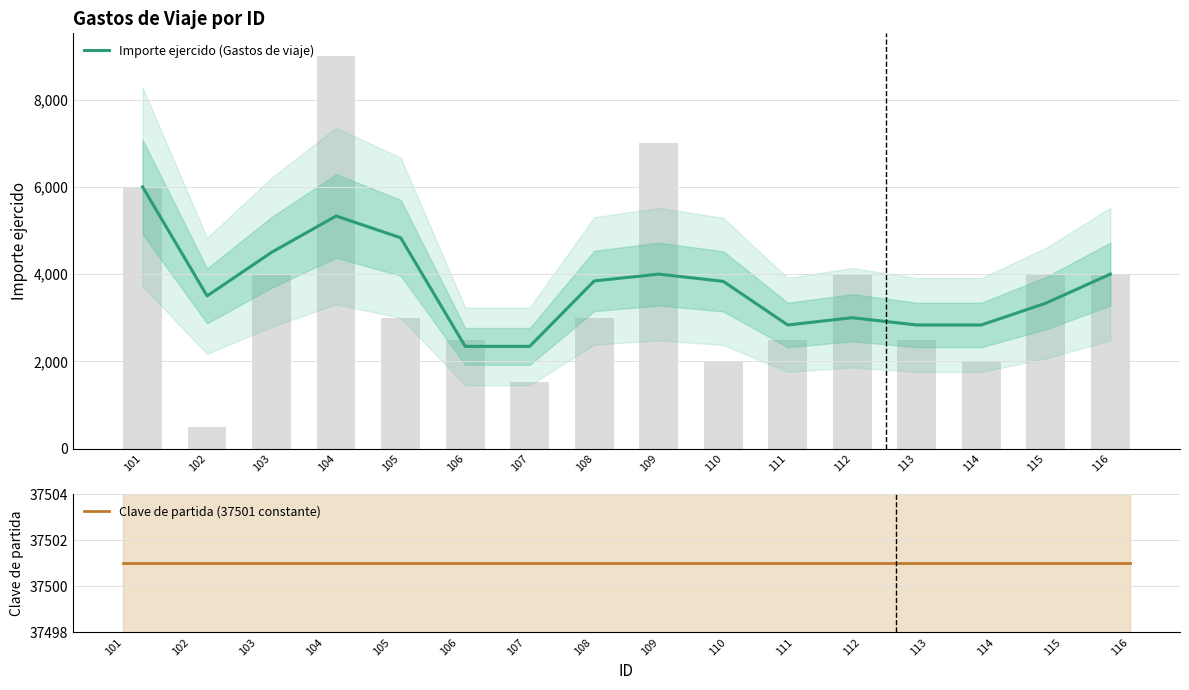

Where does the Importe ejercido (Gastos de viaje) series first go above 3833?

101